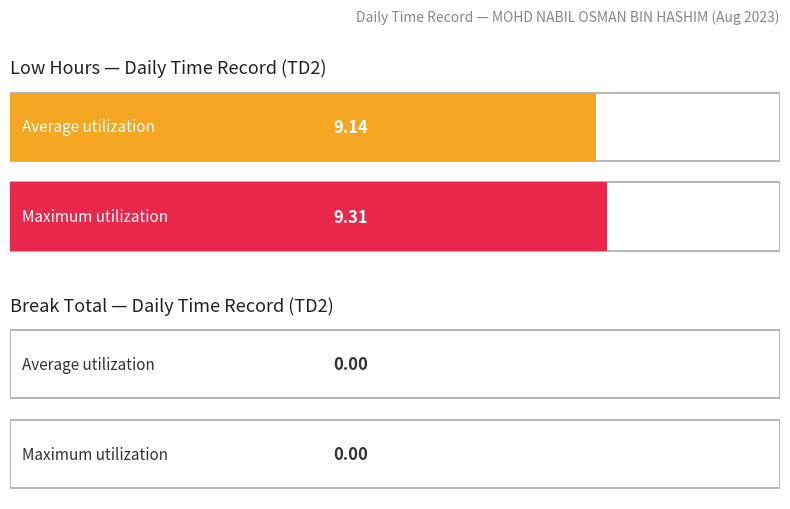

Does the chart contain stacked bars?

No